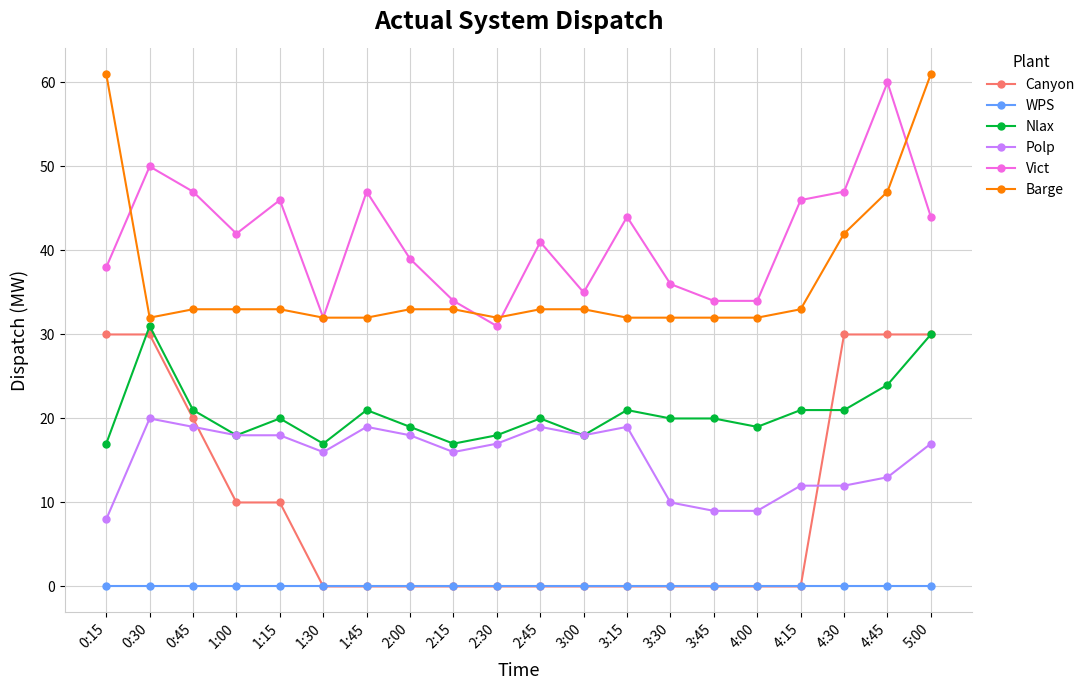

What is the label of the 10th point from the right?

2:45